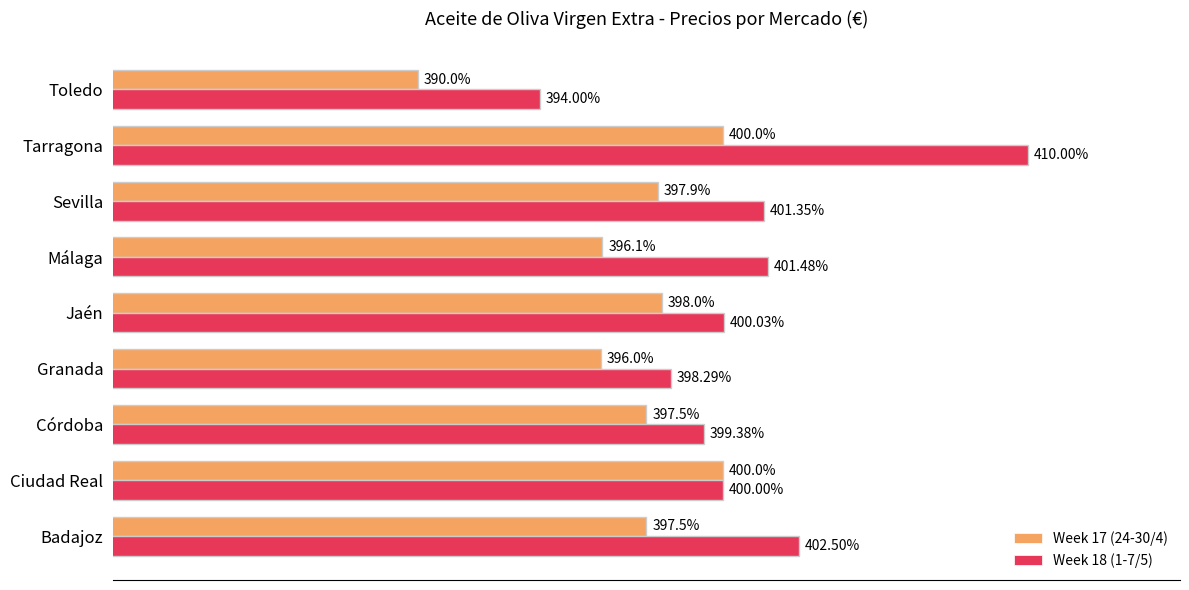

At which label is Week 17 (24-30/4) closest to 395?

Granada